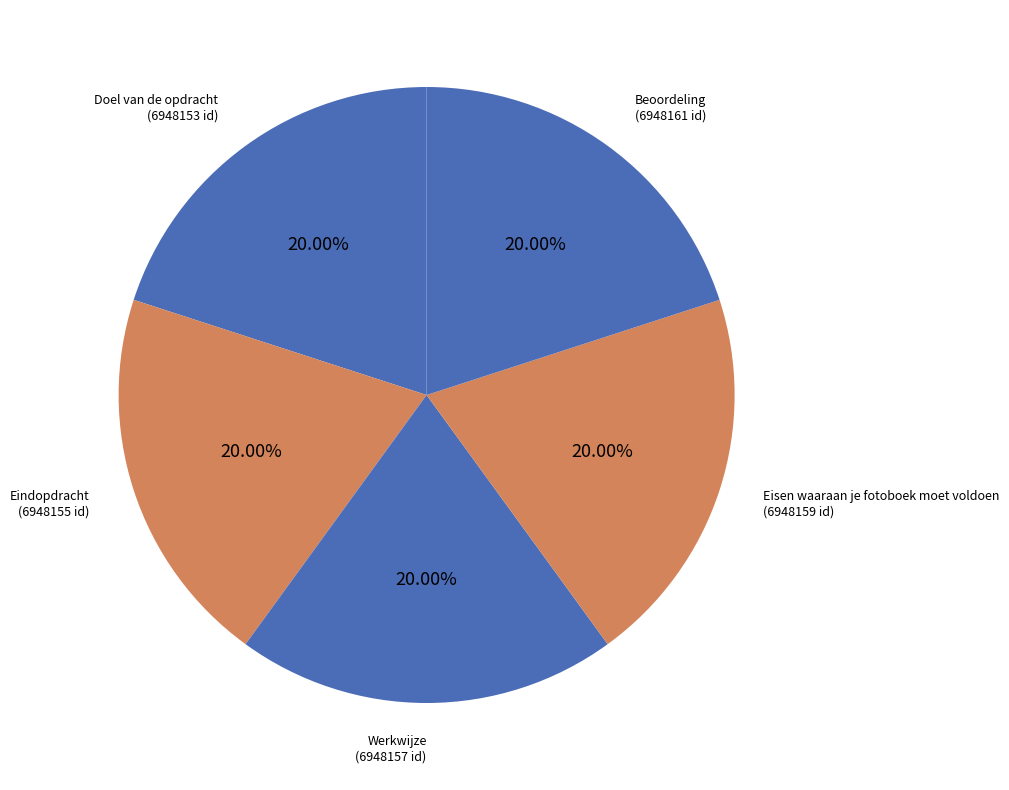

Which category has the smallest portion of the pie?

Doel van de opdracht